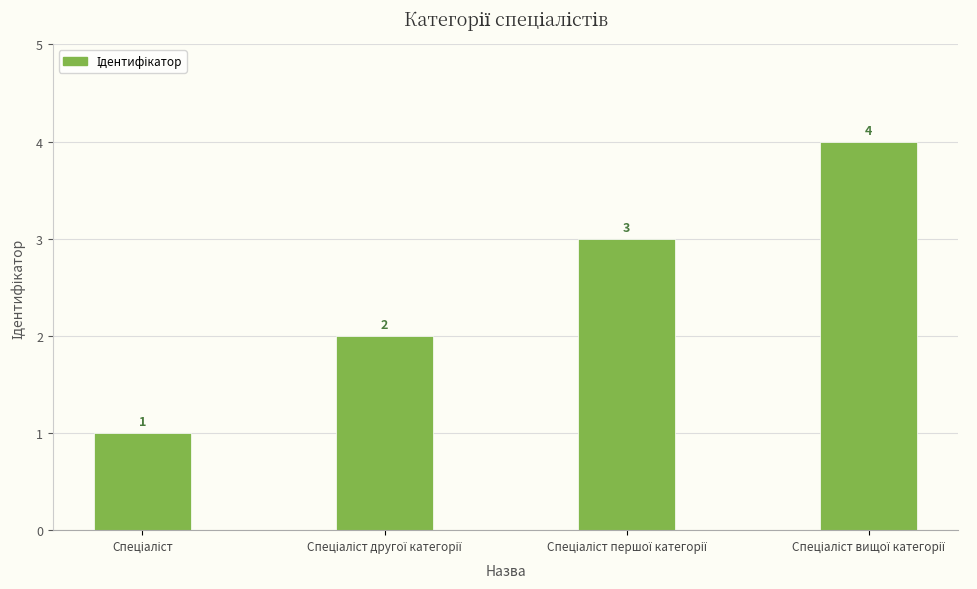

What is the sum of all values?

10